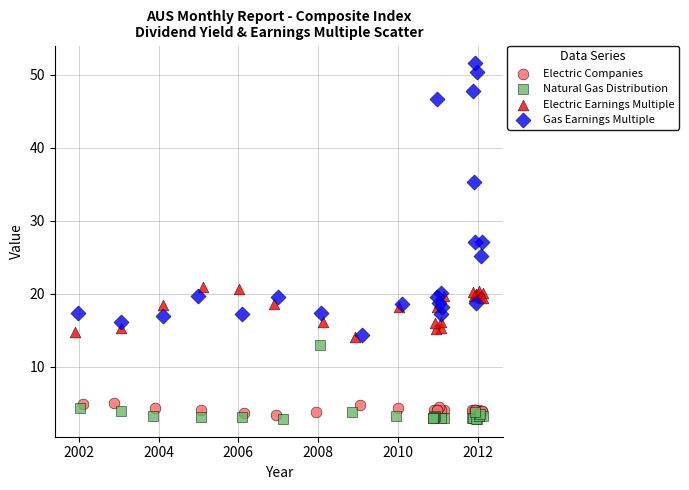

Which series reaches the minimum Y coordinate?

Natural Gas Distribution